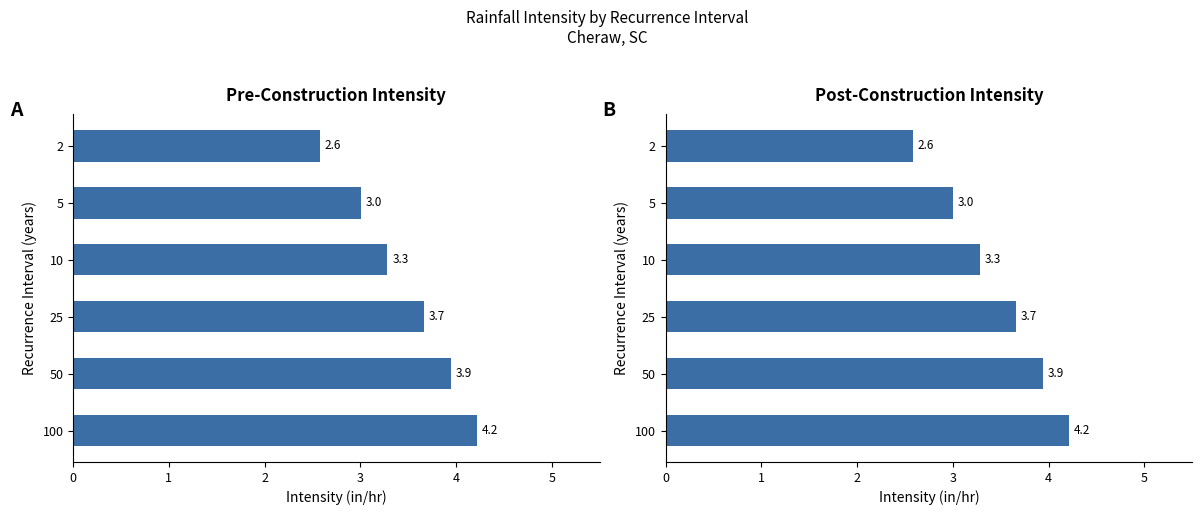

What is the sum of the Post-Construction Intensity values at 5 and 50?

6.9